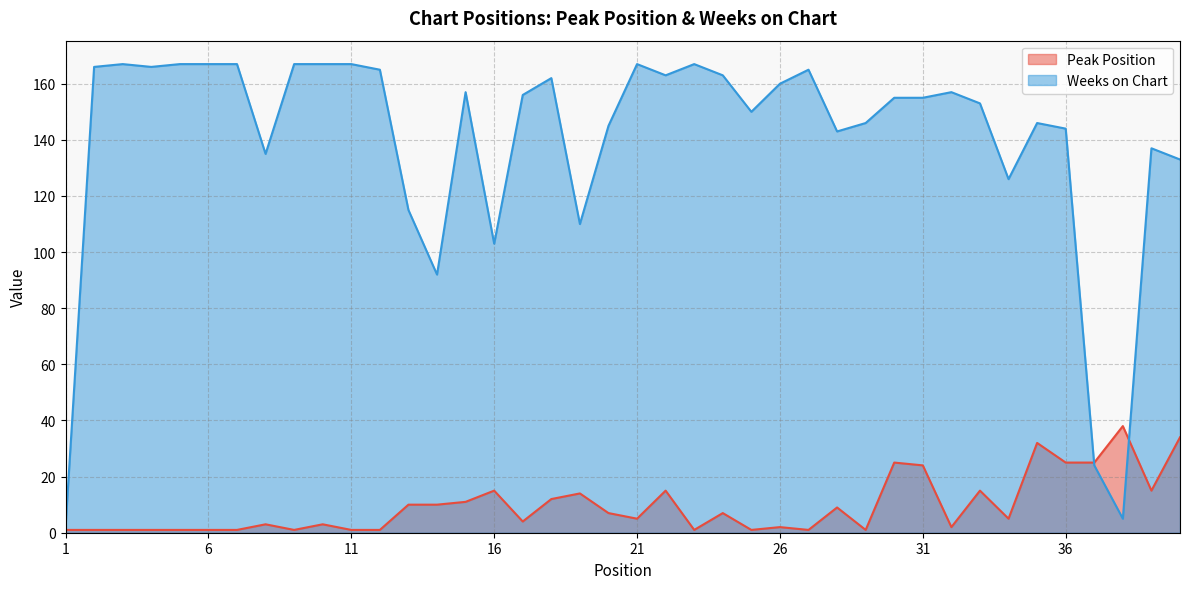

What is the value of the Weeks on Chart point at the 24th from the left?

163